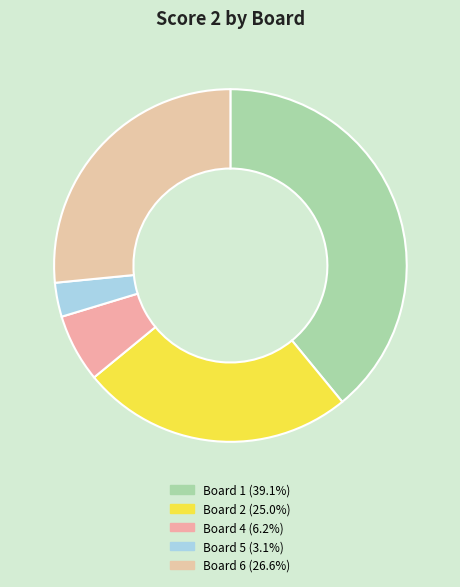

Count the number of slices in the pie.

5